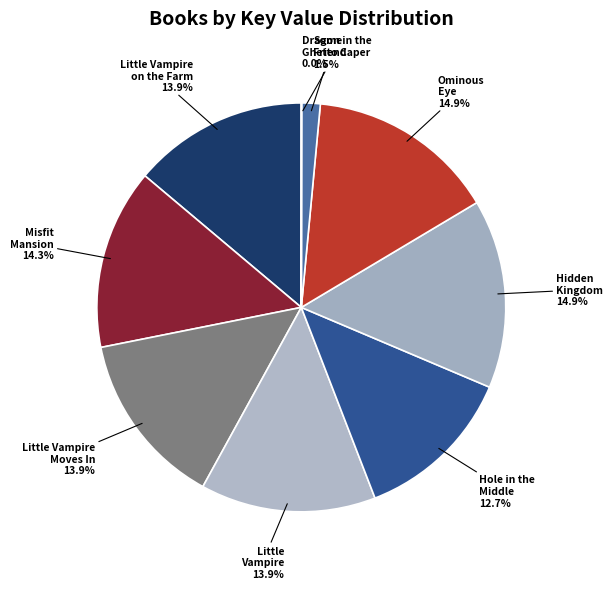

Is there any slice that represents more than half of the pie?

No